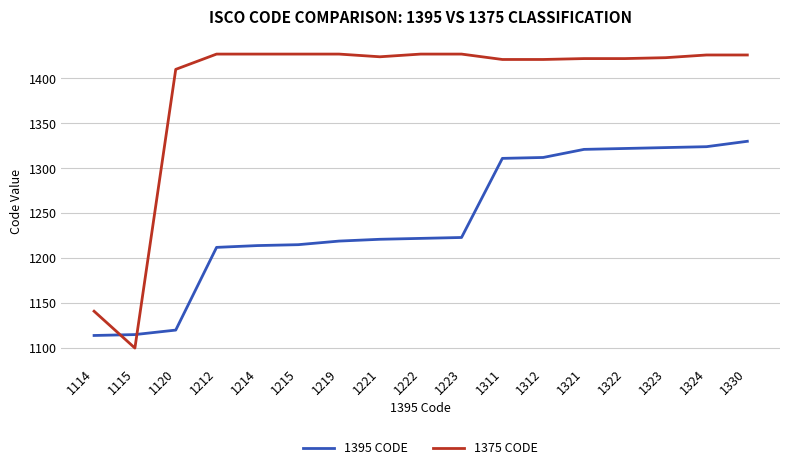

True or false: 1375 CODE and 1395 CODE cross at least once.

True